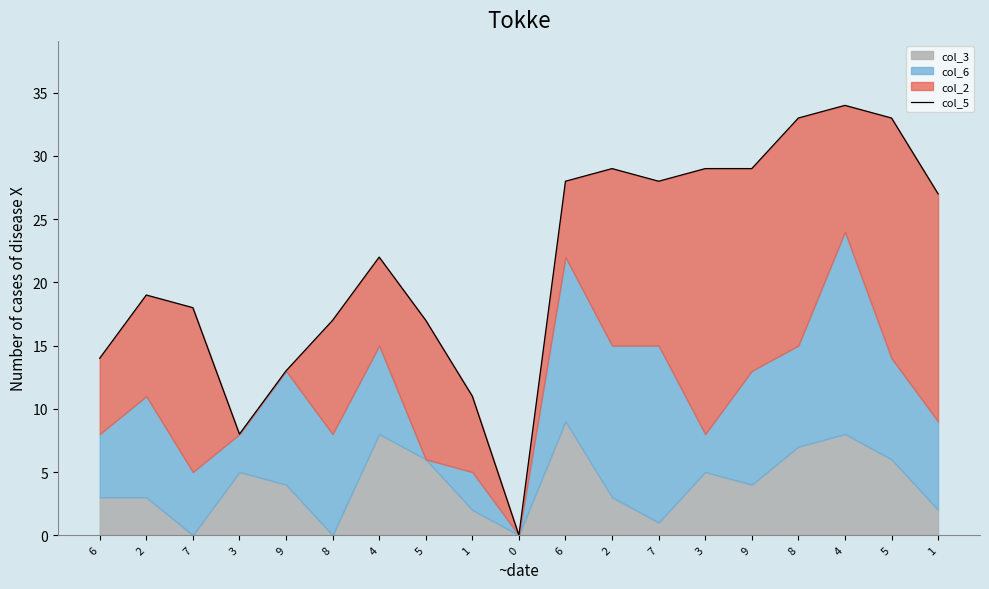

What is the value of the 5th point from the left?

13